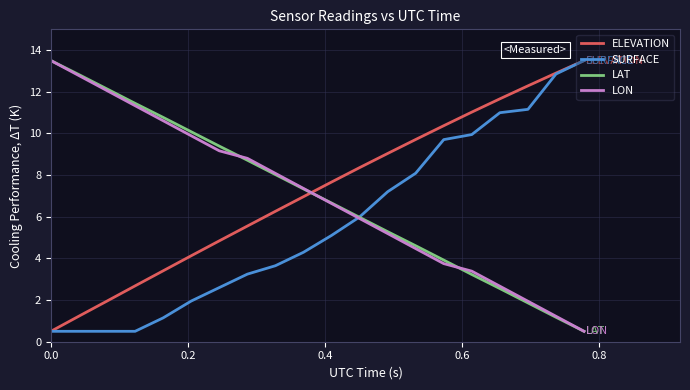

How many intersections are there between ELEVATION and LON?

1